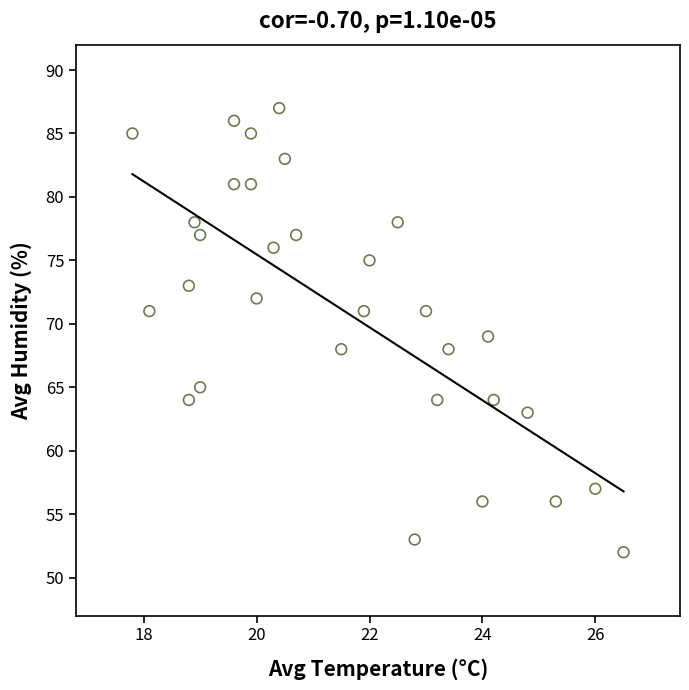

What is the range of Y values (max minus min)?

35